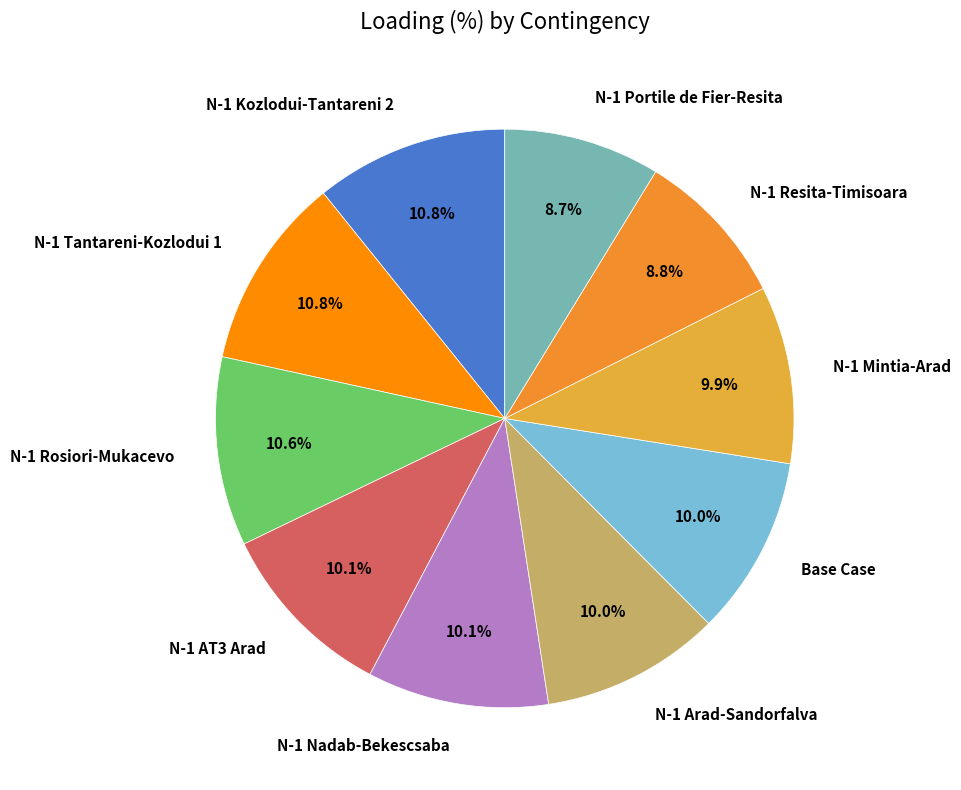

To the nearest percent, what is the difference between the N-1 Kozlodui-Tantareni 2 and Base Case slice percentages?

1%